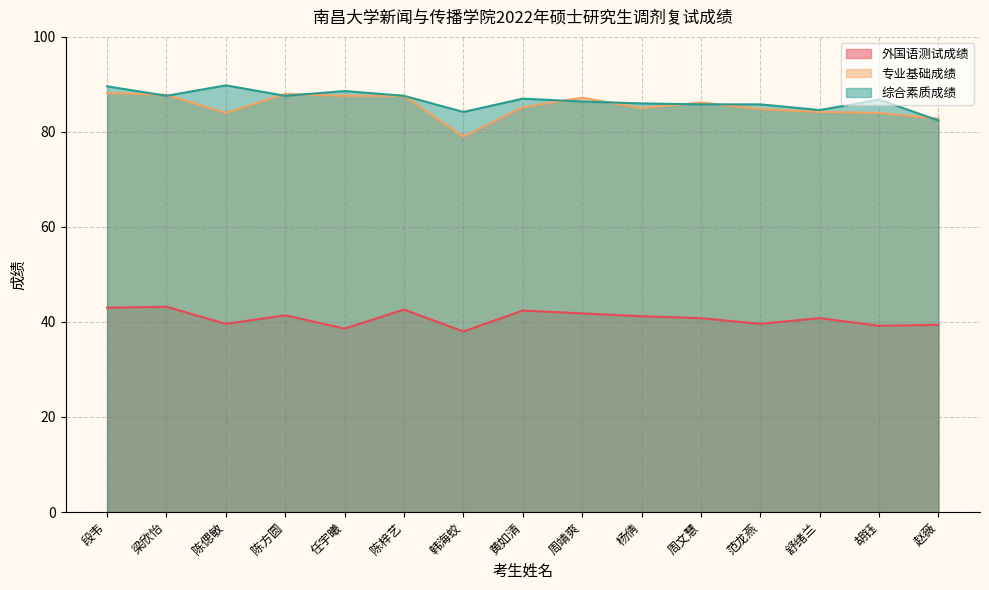

The 专业基础成绩 series shows 86.2 at 周文慧. True or false?

True